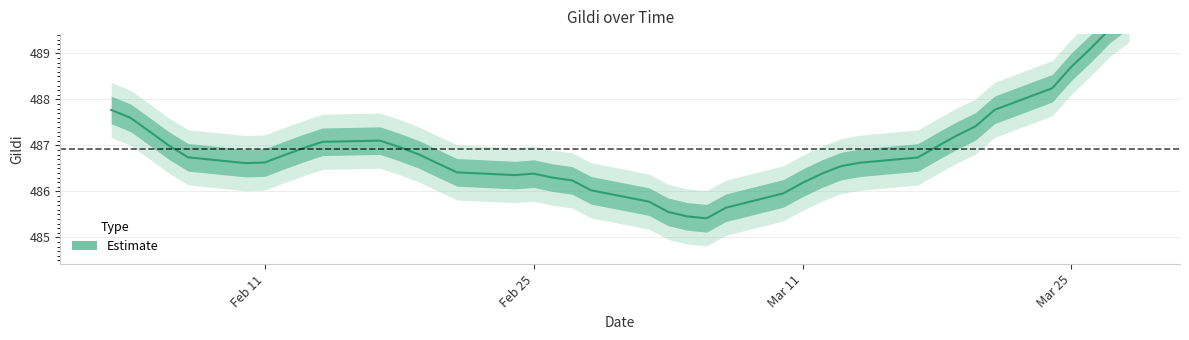

What is the average value?

486.9